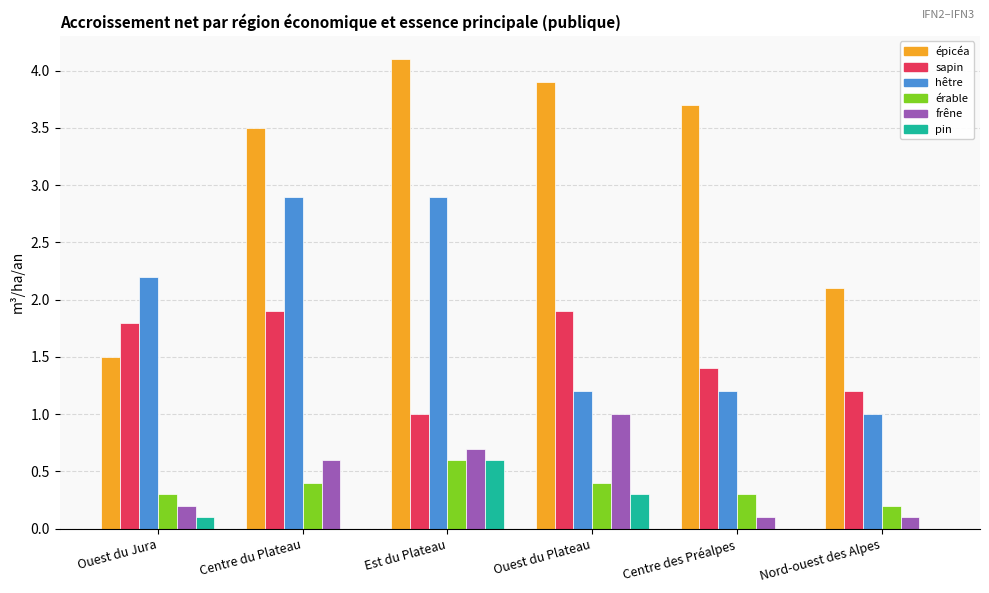

At which category does the chart reach its peak across all series?

Est du Plateau